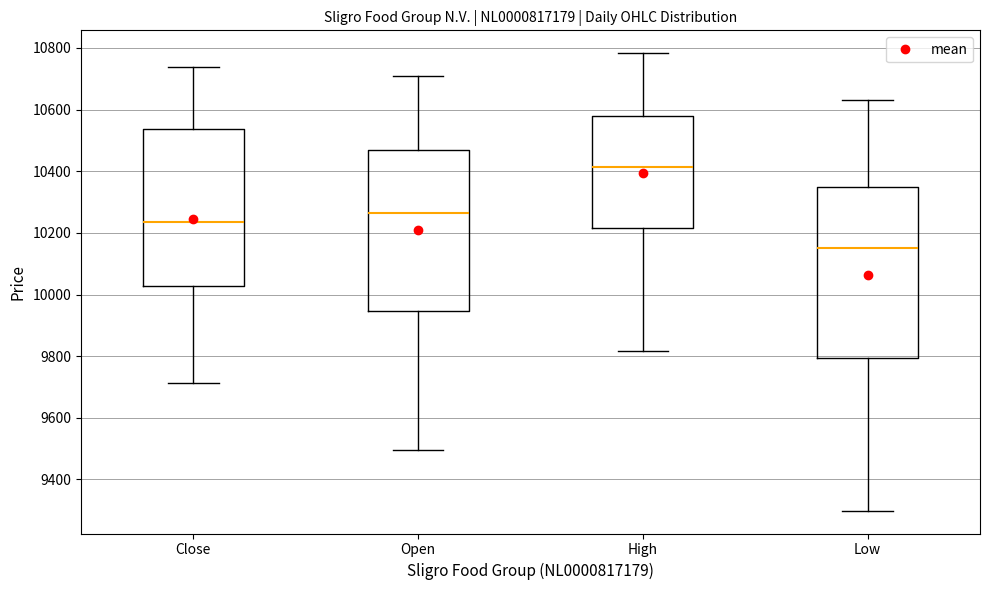

Reading left to right, transcribe this box plot: for each box, give where its median line is, the range the box spans, and where its two whiskers end, as read against the y-axis. The values are not printed on the chart, so give them approximately, as read against the axis.

Close: median 10240, box 10020 to 10540, whiskers 9720 to 10740
Open: median 10260, box 9940 to 10460, whiskers 9500 to 10700
High: median 10420, box 10220 to 10580, whiskers 9820 to 10780
Low: median 10160, box 9800 to 10340, whiskers 9300 to 10640